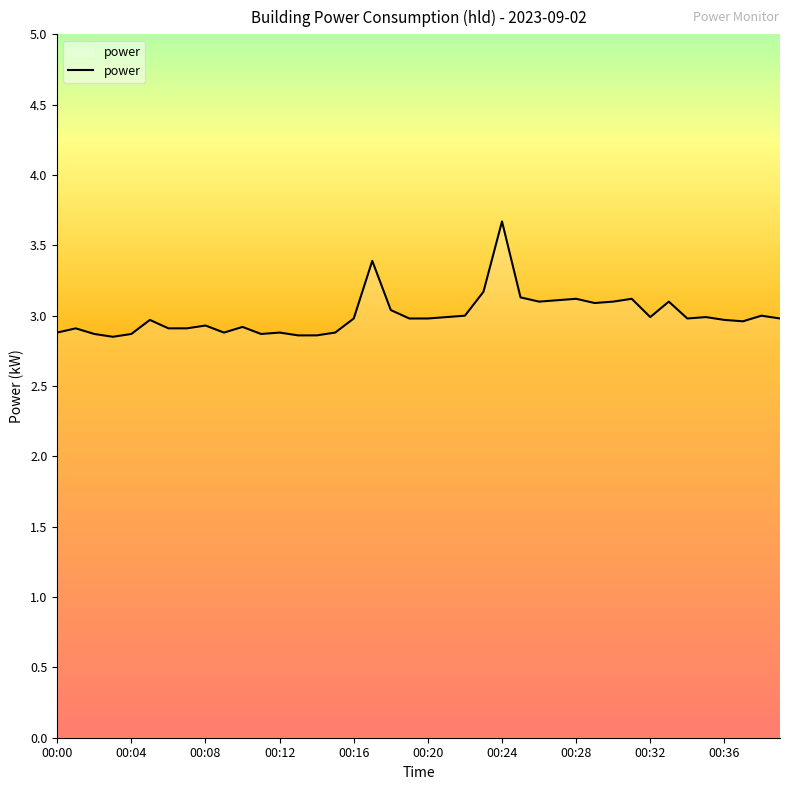

What is the maximum value shown in the chart?

3.7